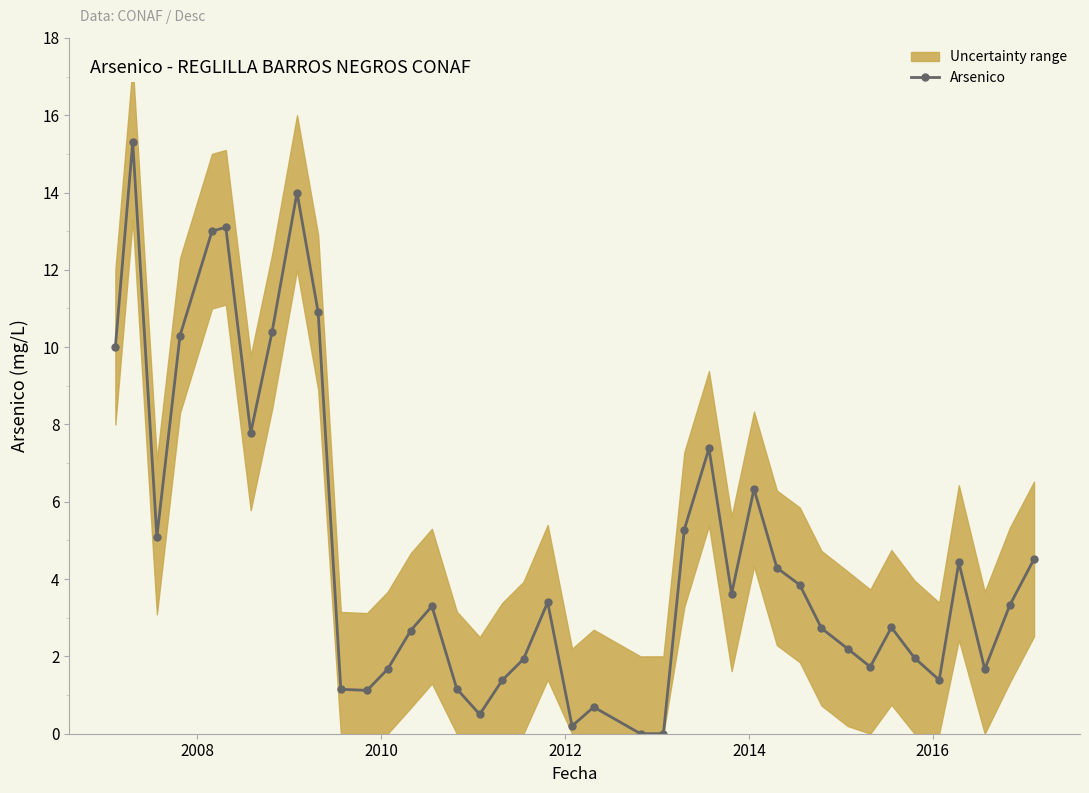

Reading left to right, extract all data points from this chart.

10.0	15.3	5.1	10.3	13.0	13.1	7.8	10.4	14.0	10.9	1.1	1.1	1.7	2.7	3.3	1.2	0.5	1.4	1.9	3.4	0.2	0.7	0.0	0.0	5.3	7.4	3.6	6.3	4.3	3.9	2.7	2.2	1.7	2.8	2.0	1.4	4.4	1.7	3.3	4.5